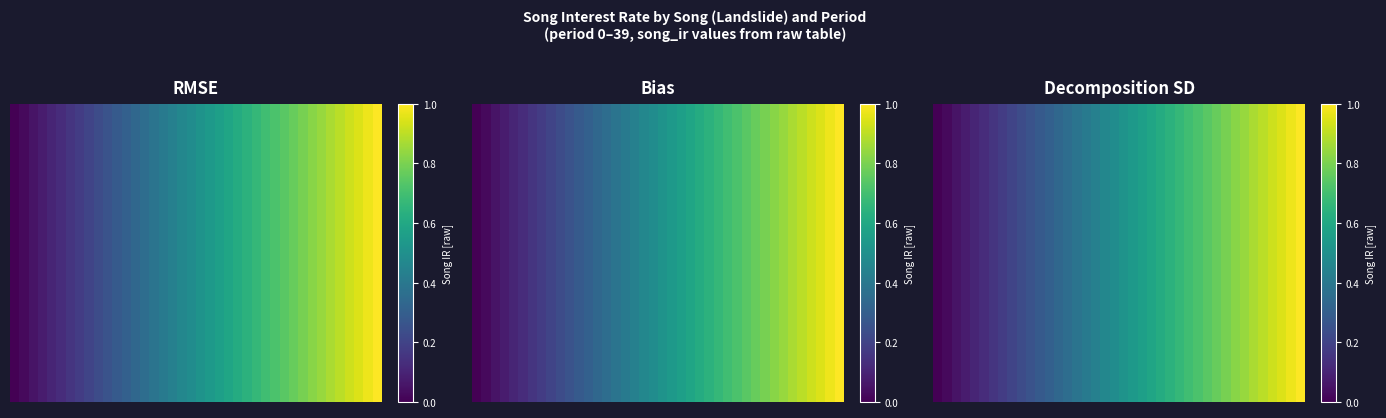

Read the value at 6.

0.2